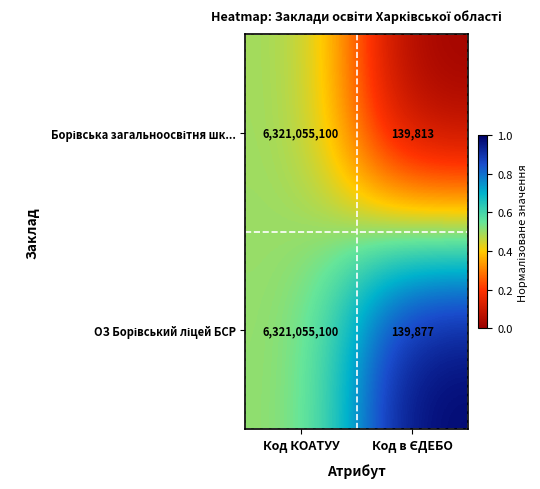

What is the minimum value shown in the chart?

139813